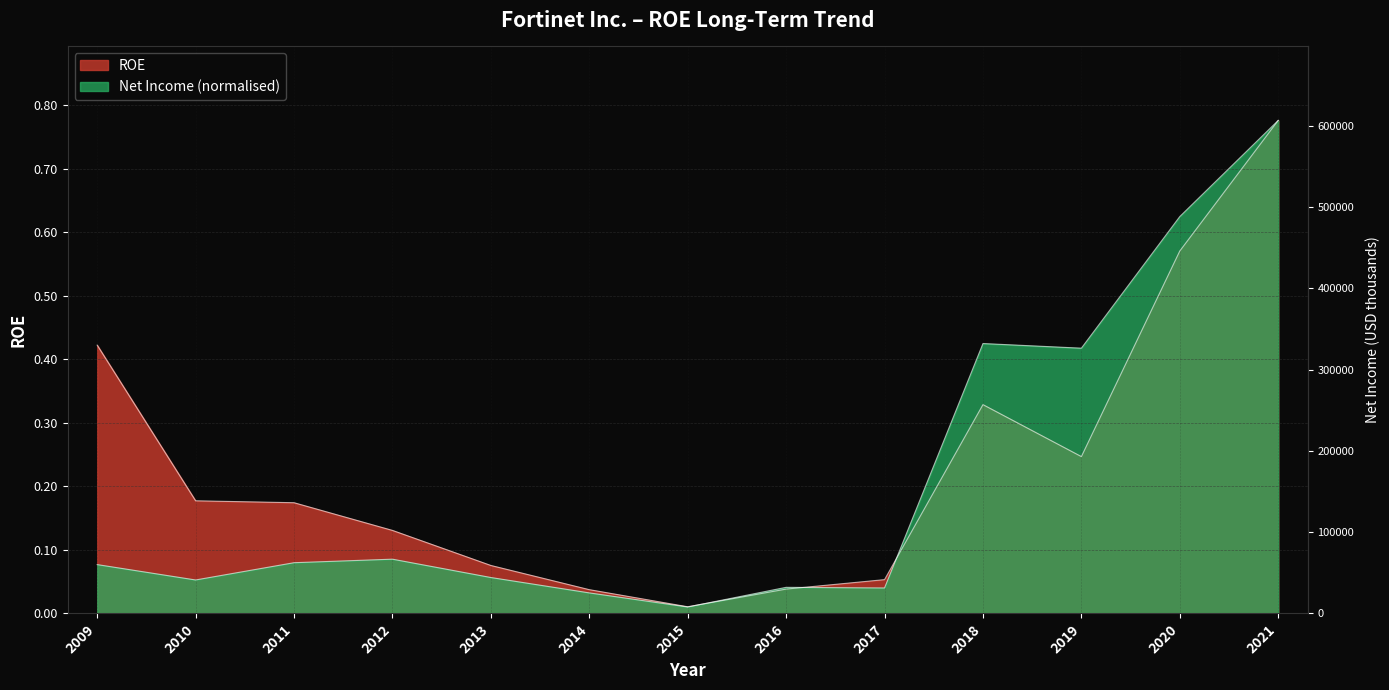

Does the chart have visible grid lines?

Yes